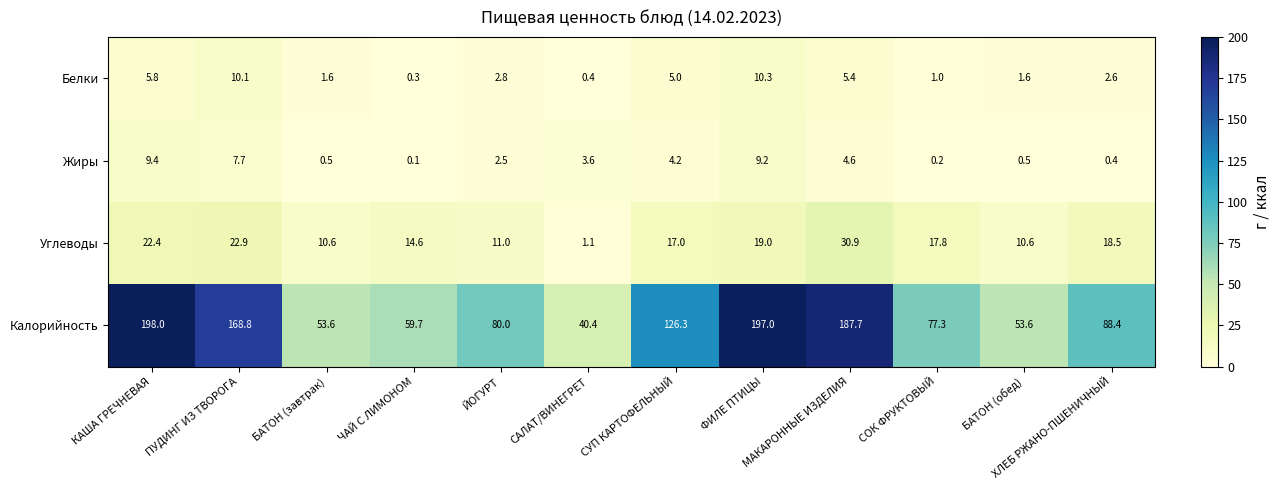

What is the average value of the Жиры series?

3.6